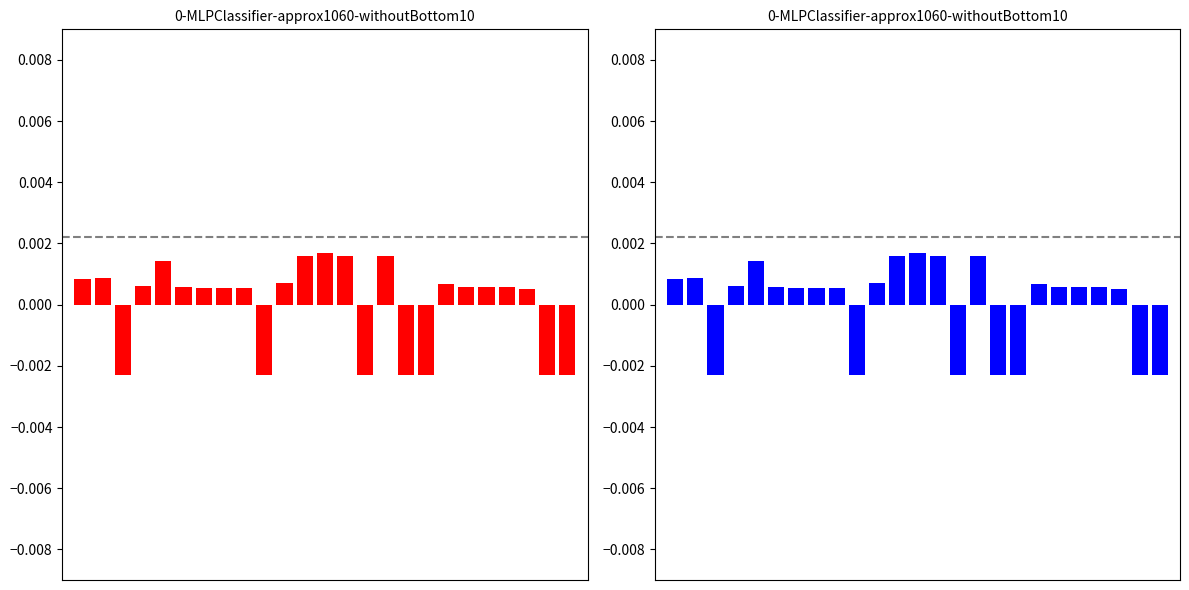

True or false: the data shows -0.0 at 24.

False